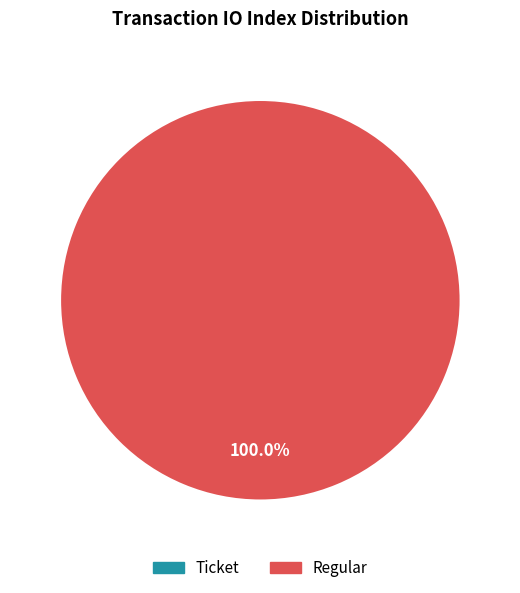

Do Regular (io_index=6) and Ticket (io_index=0) together represent more than half of the pie?

Yes